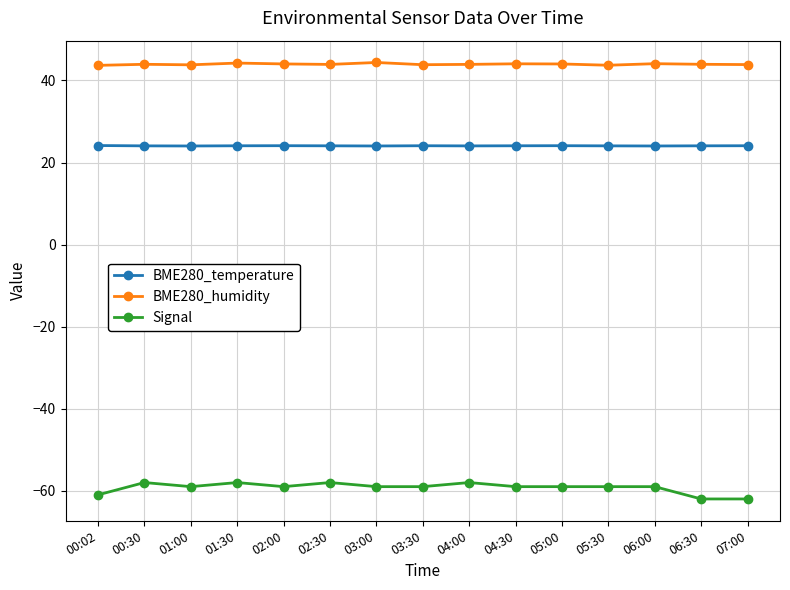

True or false: BME280_humidity and BME280_temperature intersect in this chart.

False